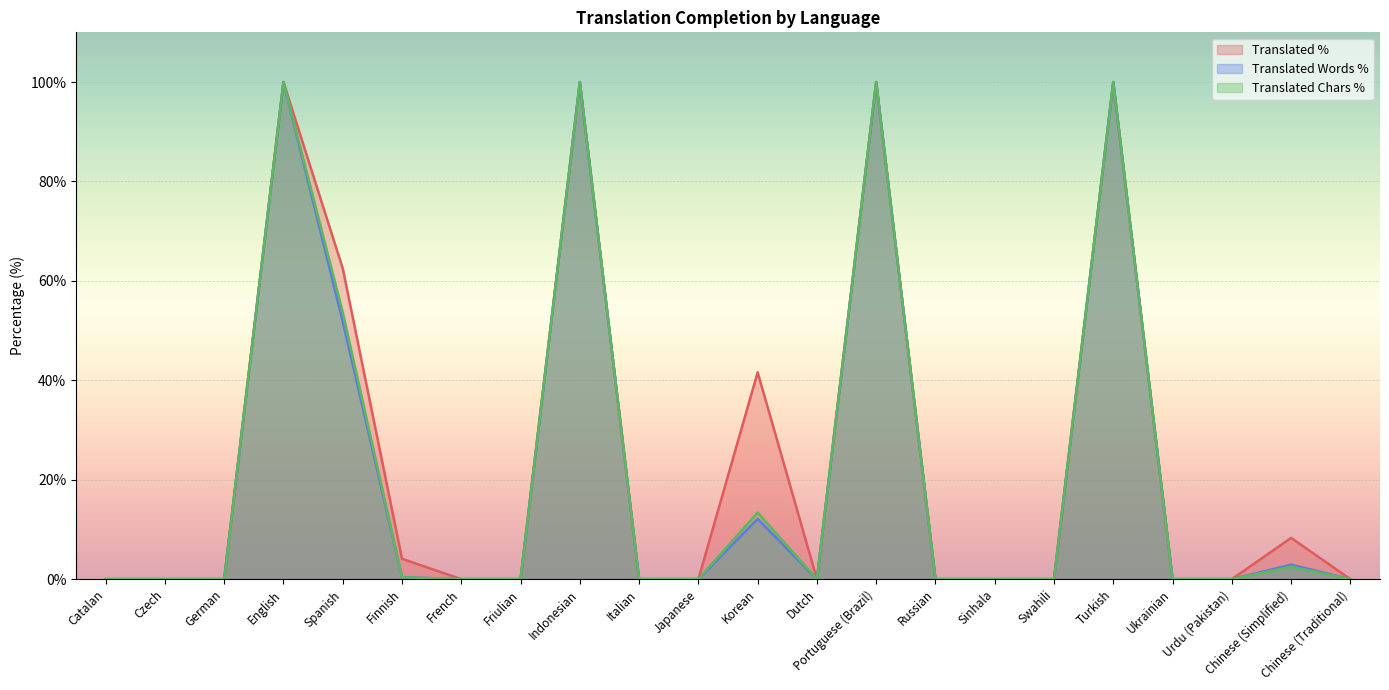

What is the sum of all translated_percent values?

516.5